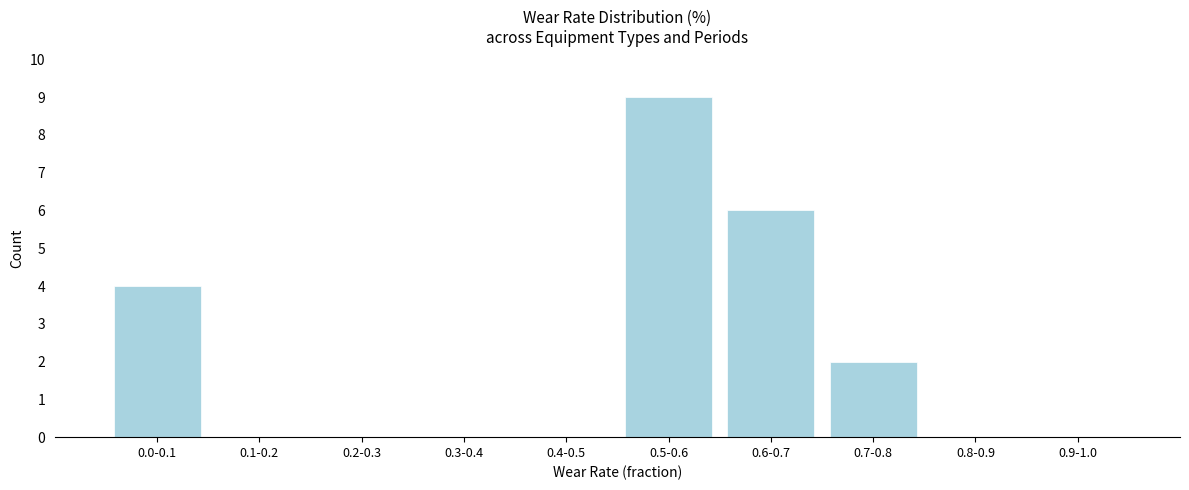

Reading left to right, extract all data points from this chart.

0.0-0.1=4	0.1-0.2=0	0.2-0.3=0	0.3-0.4=0	0.4-0.5=0	0.5-0.6=9	0.6-0.7=6	0.7-0.8=2	0.8-0.9=0	0.9-1.0=0